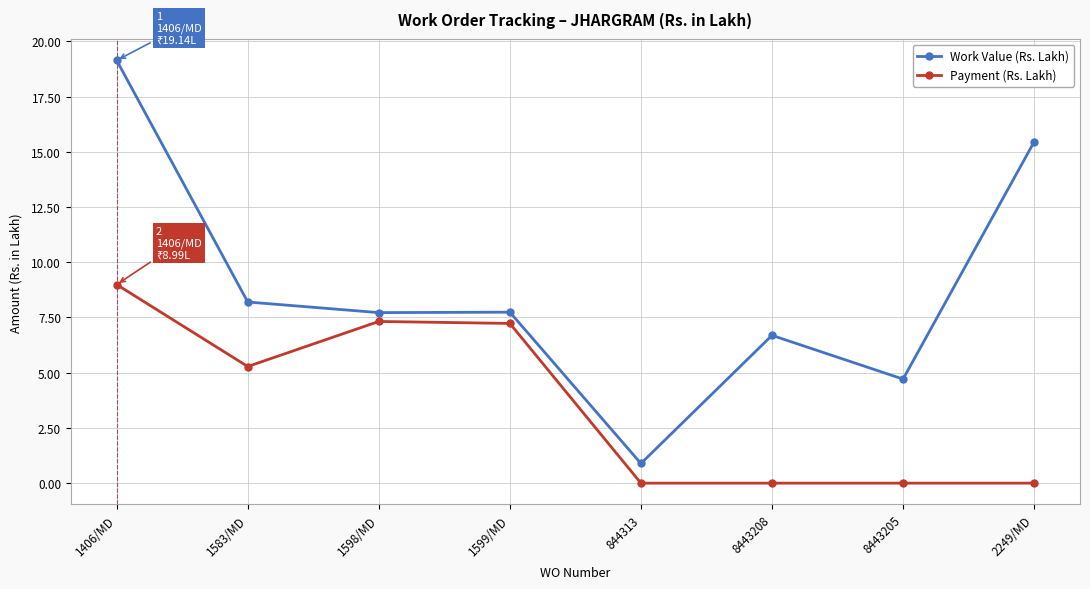

What is the label of the 3rd point from the left?

1598/MD